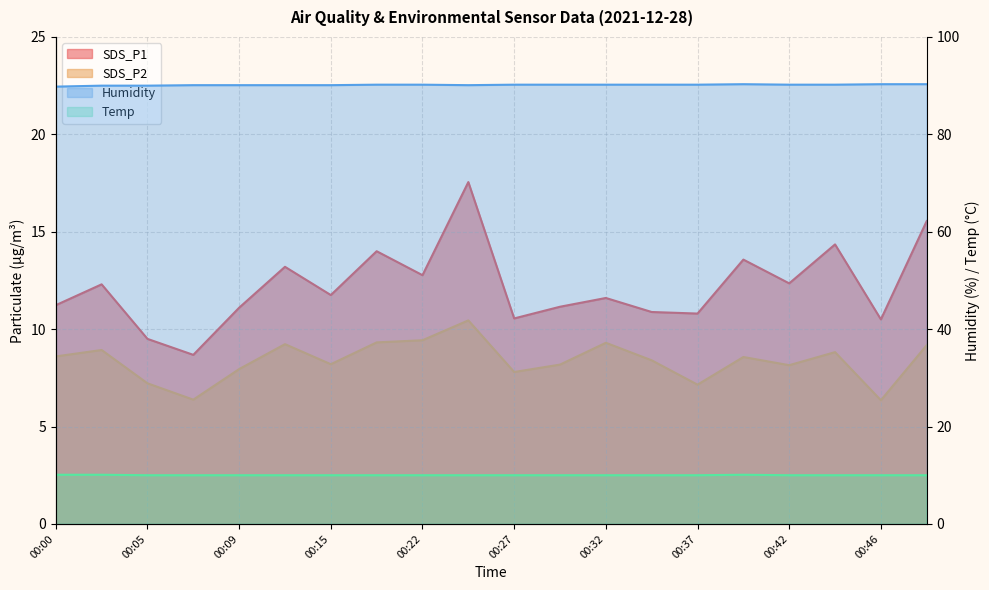

Where is SDS_P1 nearest to the value 13?

00:12